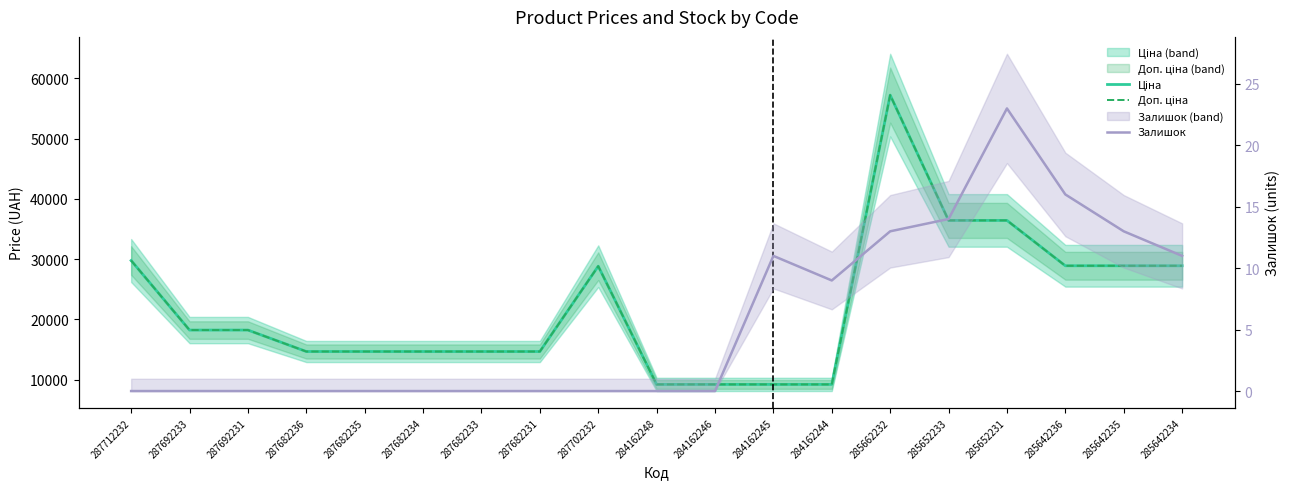

Reading left to right, what are all the values shown in this chart?

Ціна: 29761.5	18212.0	18212.0	14649.6	14649.6	14649.6	14649.6	14649.6	28821.8	9185.1	9185.1	9185.1	9185.1	57235.5	36424.0	36424.0	28890.3	28890.3	28890.3
Доп. ціна: 29761.5	18212.0	18212.0	14649.6	14649.6	14649.6	14649.6	14649.6	28821.8	9185.1	9185.1	9185.1	9185.1	57235.5	36424.0	36424.0	28890.3	28890.3	28890.3
Залишок: 0.0	0.0	0.0	0.0	0.0	0.0	0.0	0.0	0.0	0.0	0.0	11.0	9.0	13.0	14.0	23.0	16.0	13.0	11.0